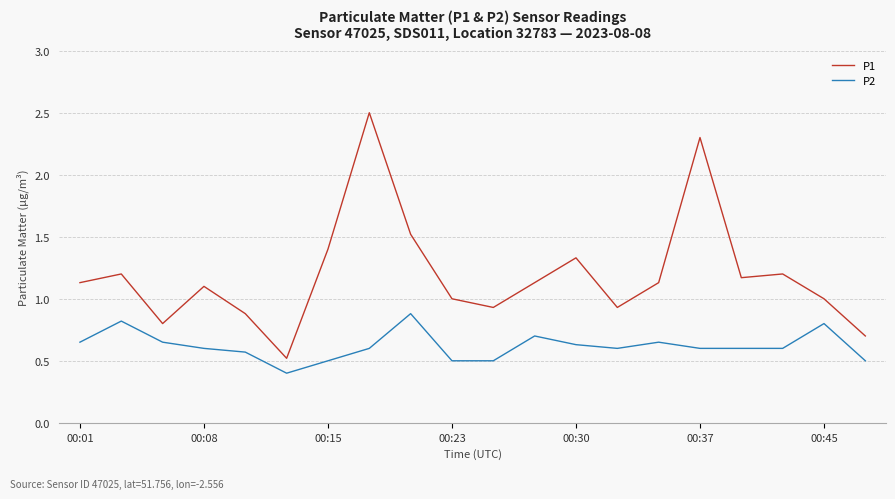

True or false: P1 and P2 intersect in this chart.

False